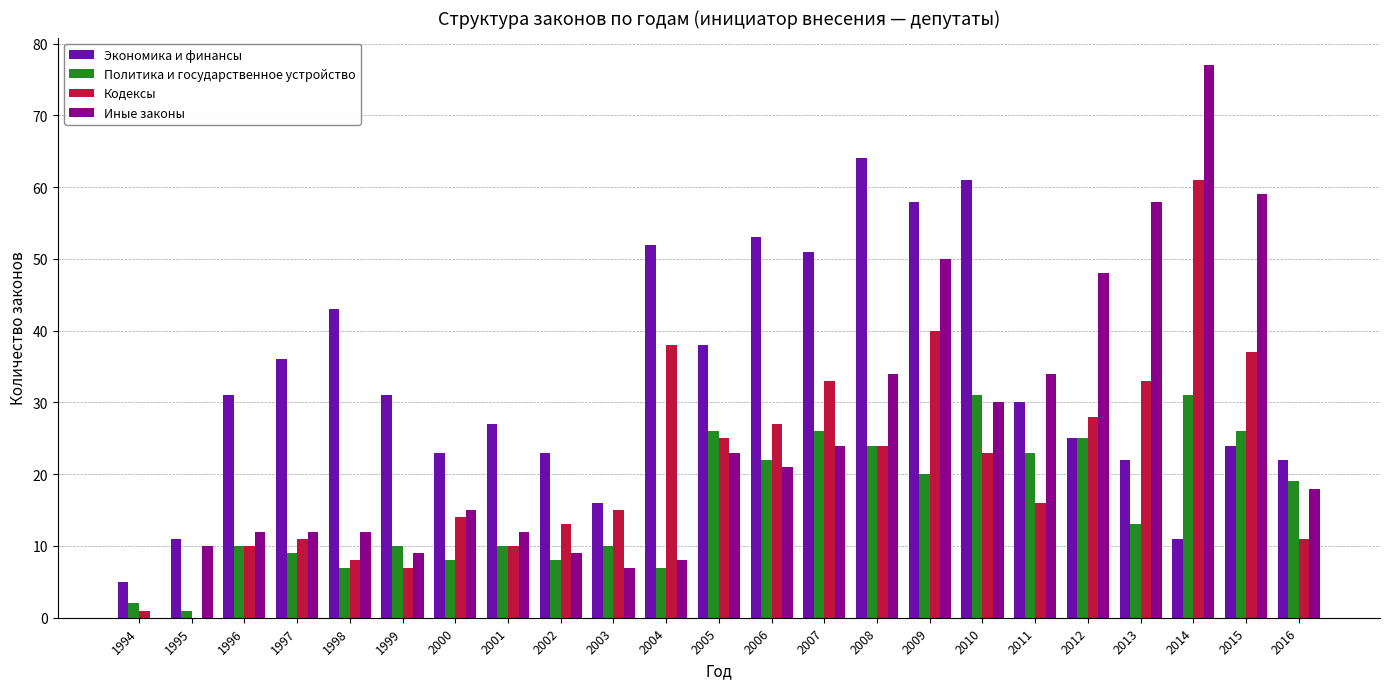

What is the total value across all series at 2014?

180